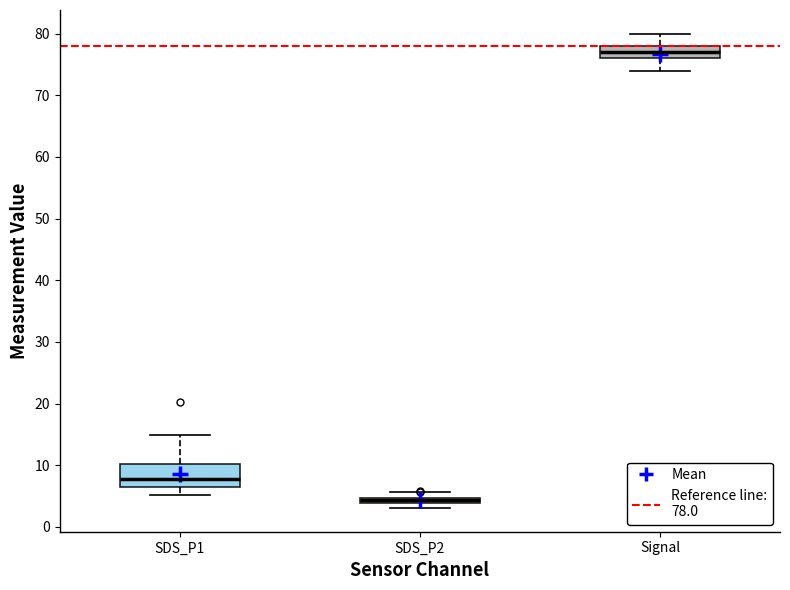

Which box is the tallest, from its lower edge to its upper edge?

SDS_P1